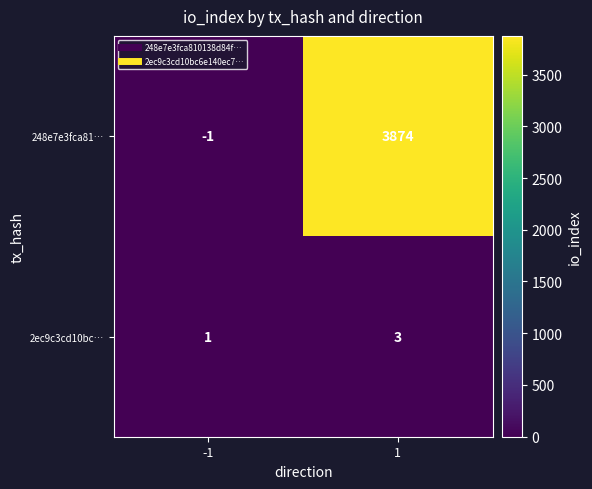

What is the greatest value displayed?

3874